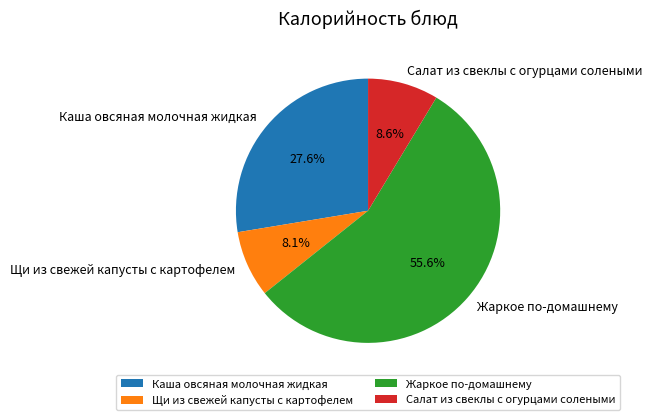

What percentage is the Каша овсяная молочная жидкая slice, to the nearest percent?

28%